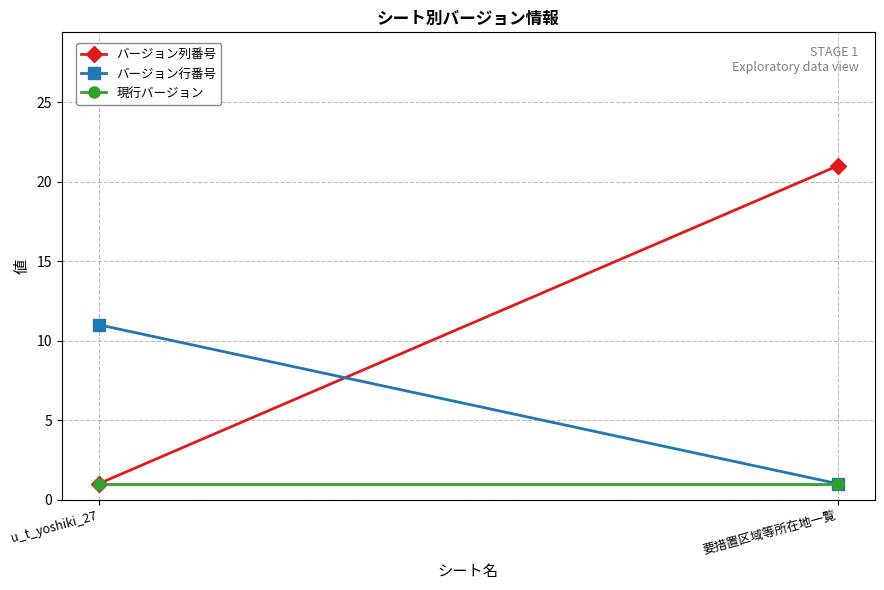

What is the label of the 1st point from the right?

要措置区域等所在地一覧